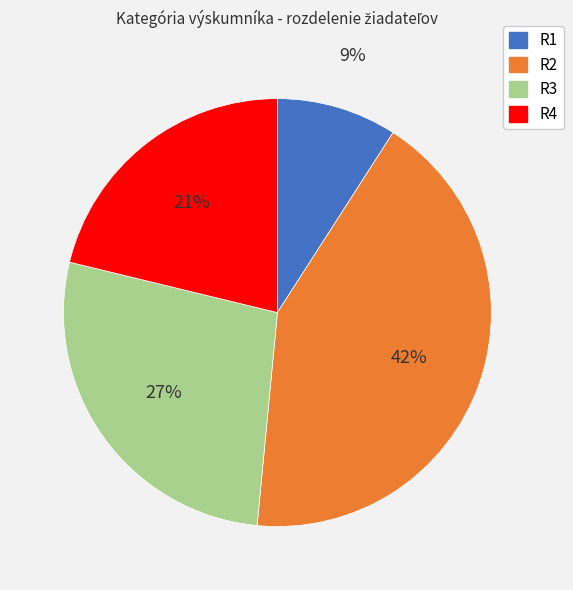

What percentage is the R1 slice, to the nearest percent?

9%